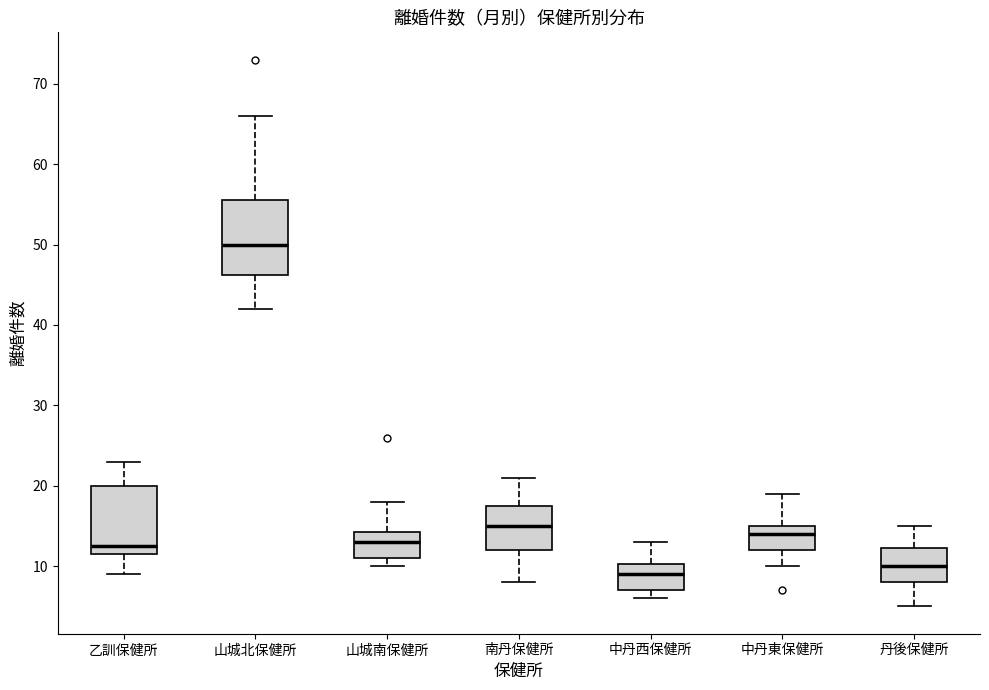

Where is the upper edge of the box for 山城南保健所 on the y-axis? The values are not printed on the chart, so give them approximately, as read against the axis.

14